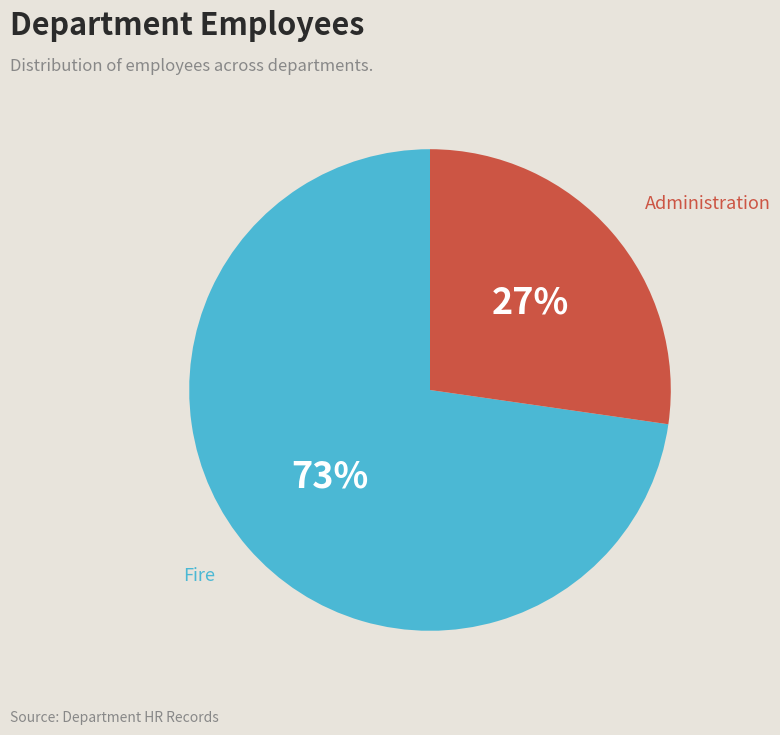

Does Administration account for over 50% of the chart?

No